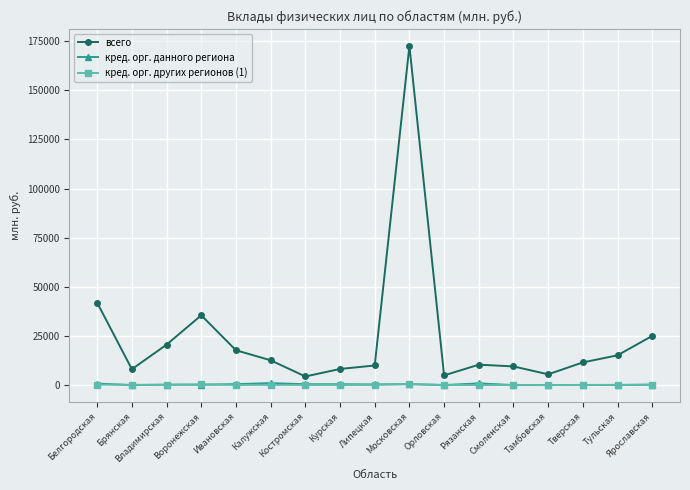

What is the sum of all кред. орг. данного региона values?

5482